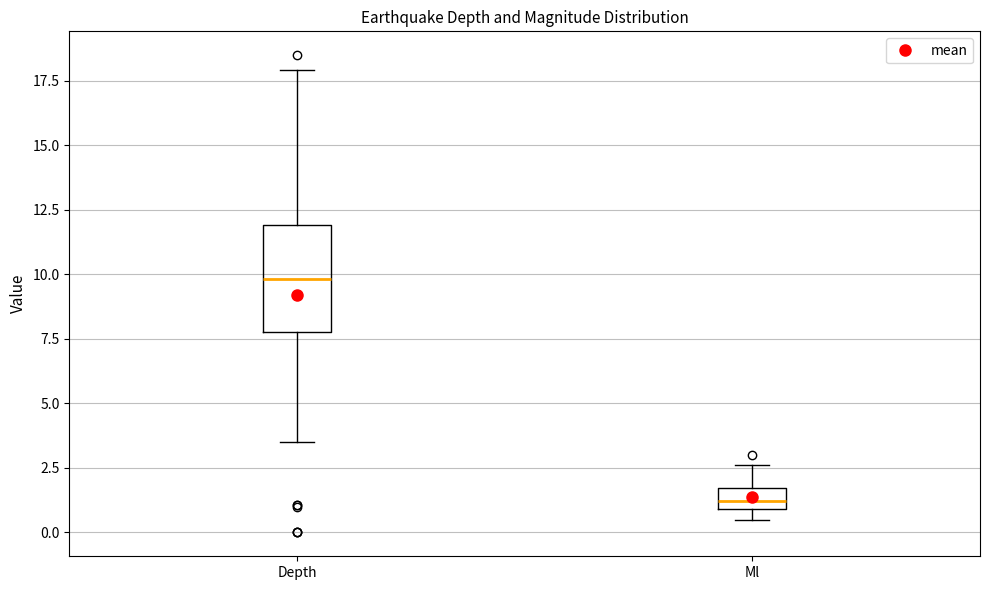

Which box is the tallest, from its lower edge to its upper edge?

Depth